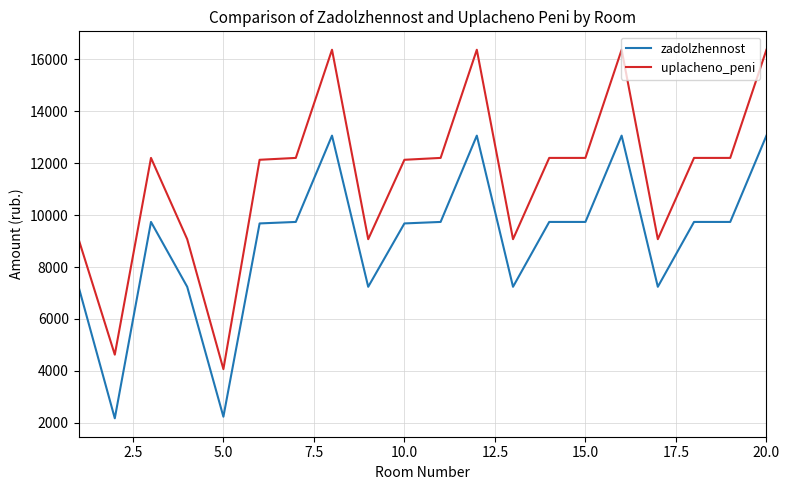

Which series has the largest range (max minus min)?

uplacheno_peni